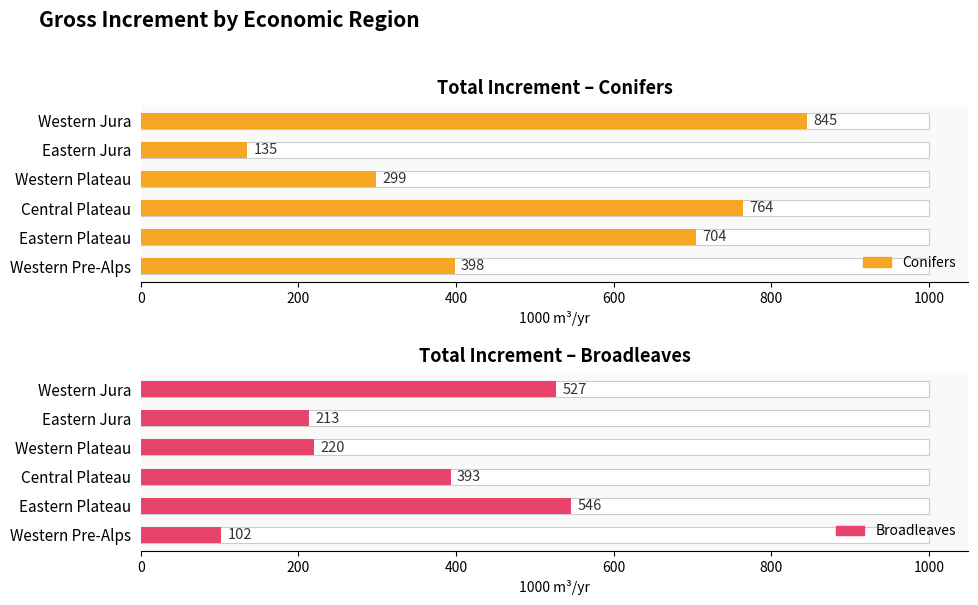

Count the number of categories in the chart.

6